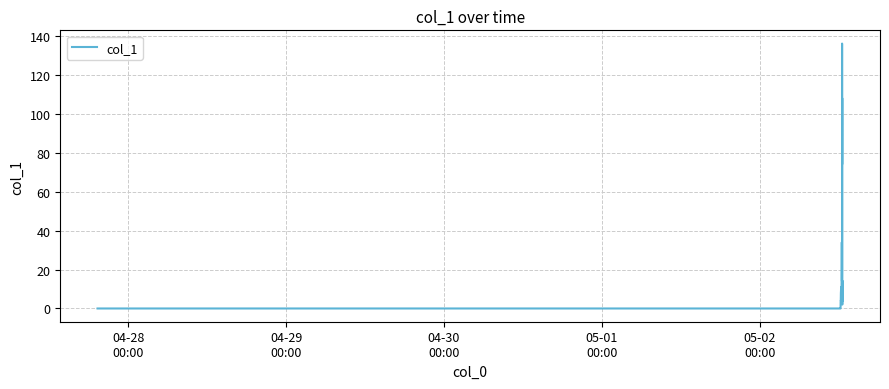

What is the difference between the maximum and minimum values?

136